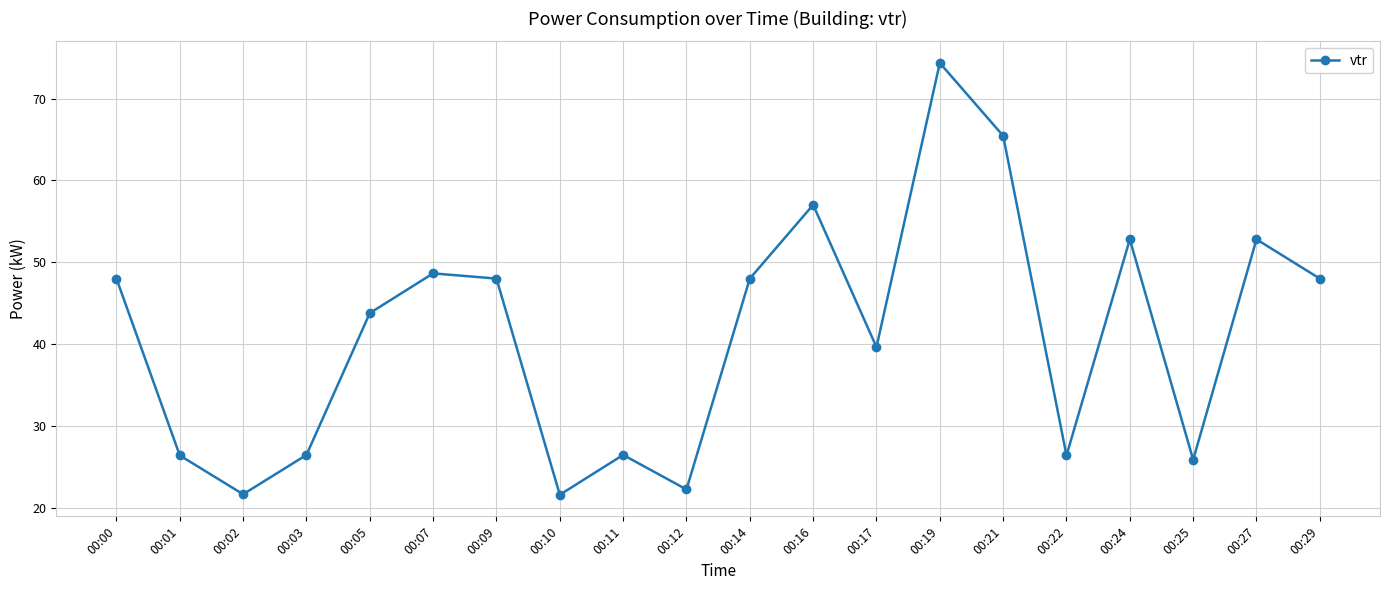

What is the sum of all values?

823.2